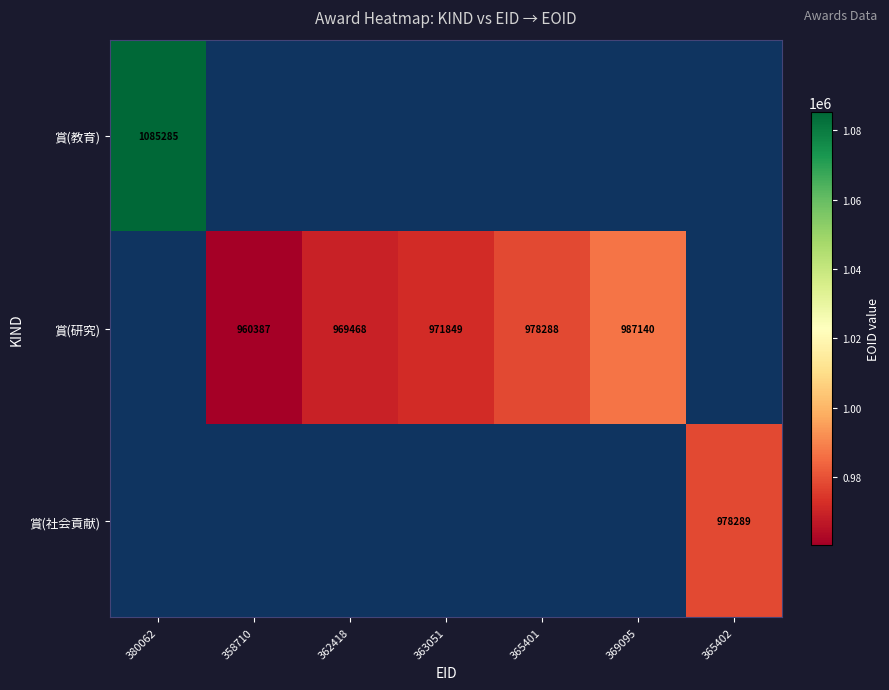

True or false: 賞(研究) has a value of 569539 at 365401.

False